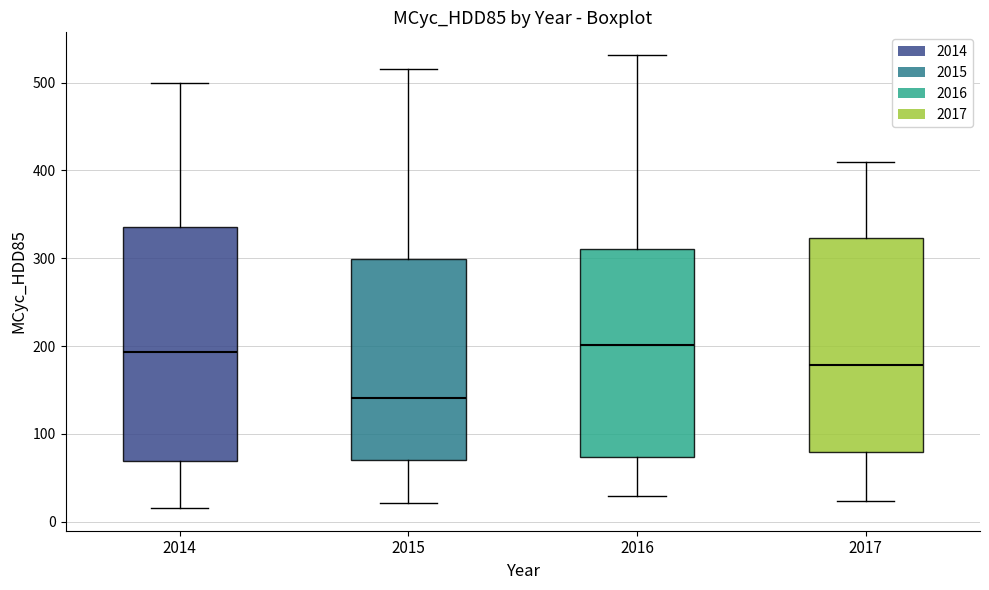

Comparing the boxes themselves (not the whiskers), which one is the tallest?

2014